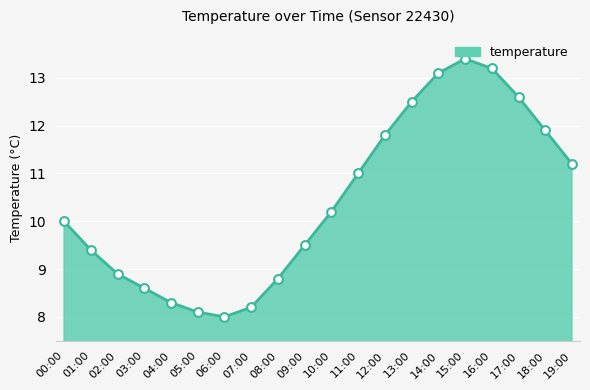

What is the change in value from 07:00 to 09:00?

+1.3